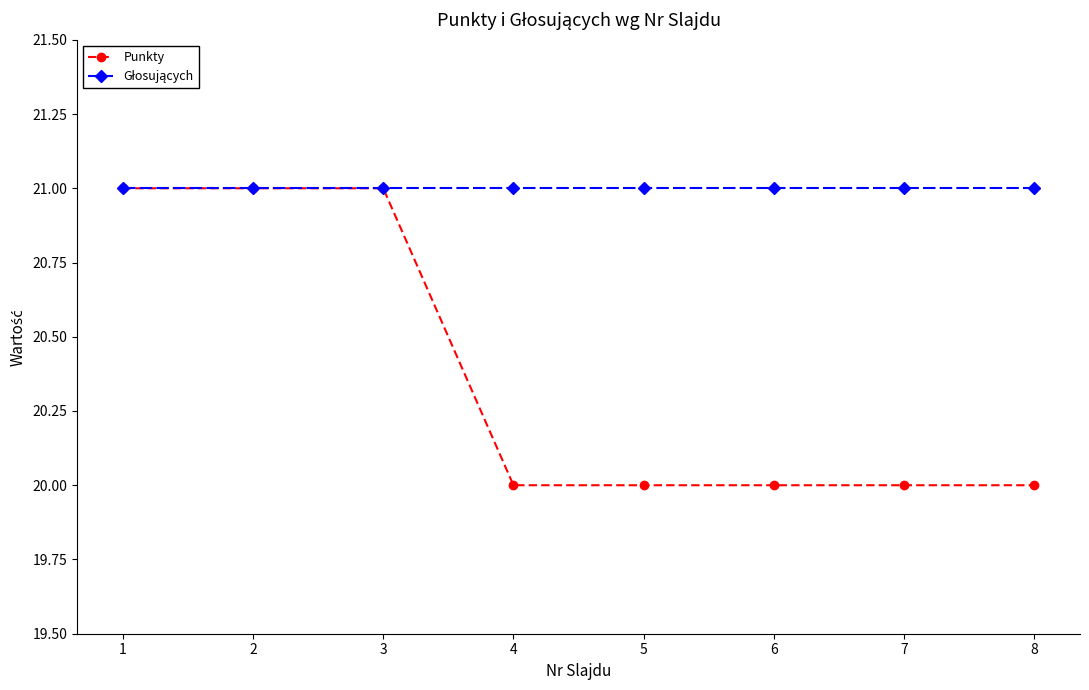

Which series has the widest spread of values?

Punkty